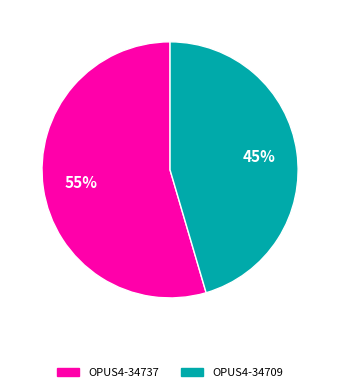

Which has a higher value, OPUS4-34737 or OPUS4-34709?

OPUS4-34737